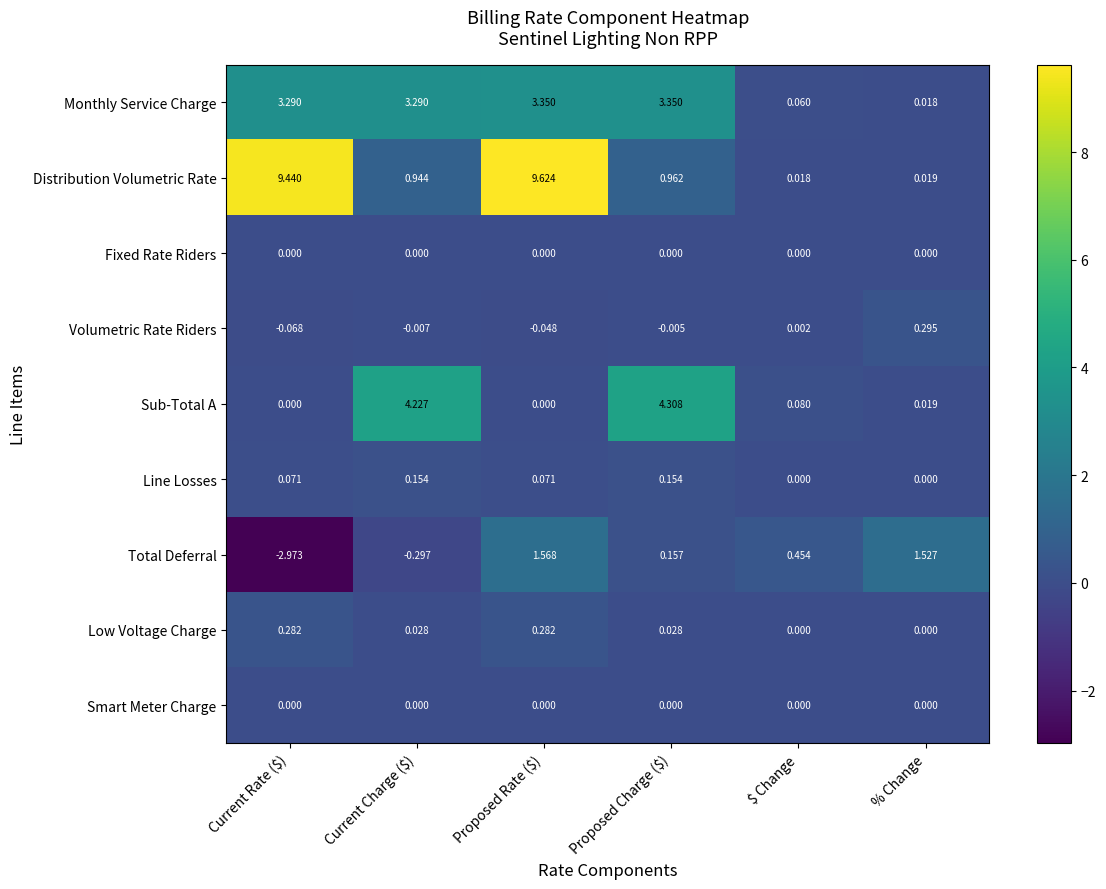

Which series has the largest total across all categories?

Distribution Volumetric Rate